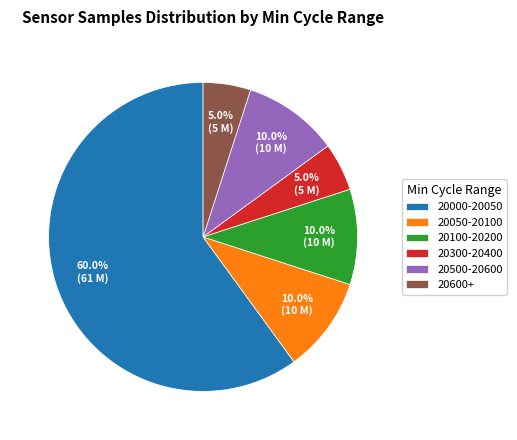

Does 20300-20400 represent more than half of the total?

No